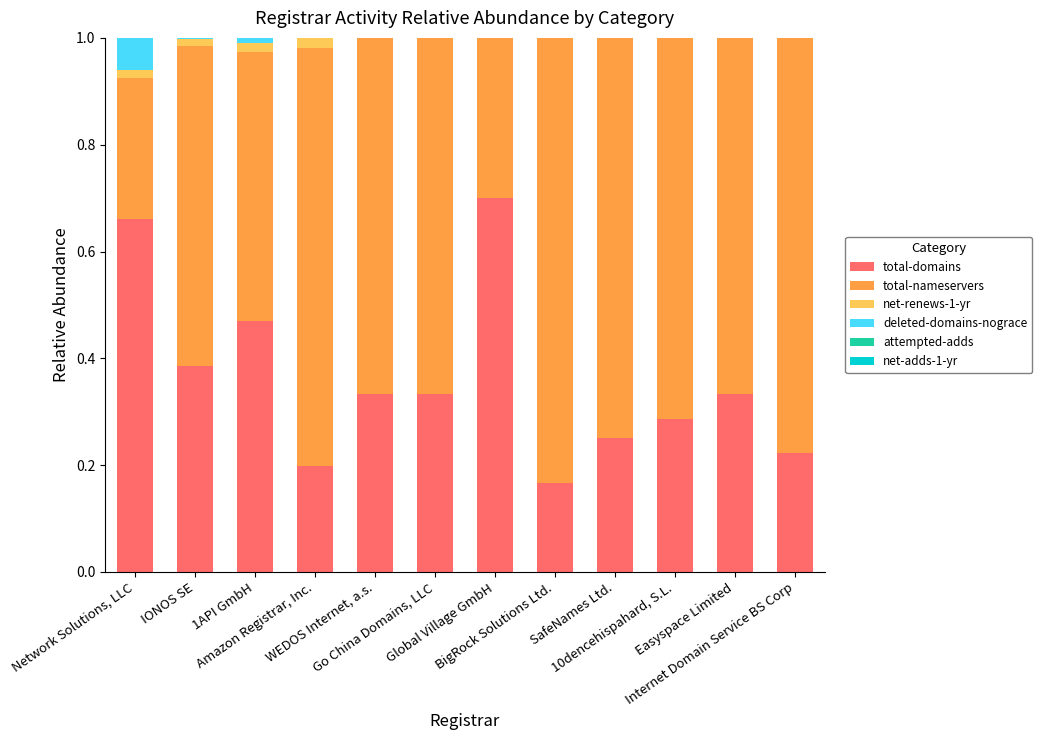

Are the bars grouped side by side (vs. stacked)?

No